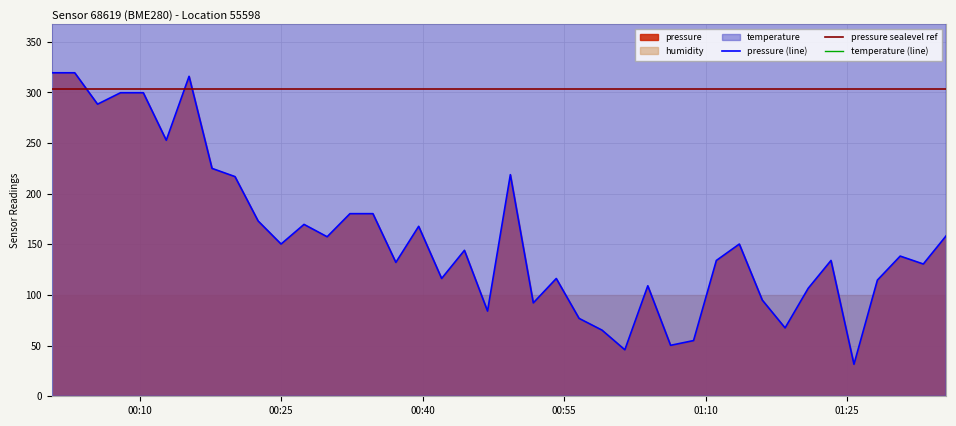

The value of pressure at 2024-01-30T00:44:26 is 203.0. True or false?

False